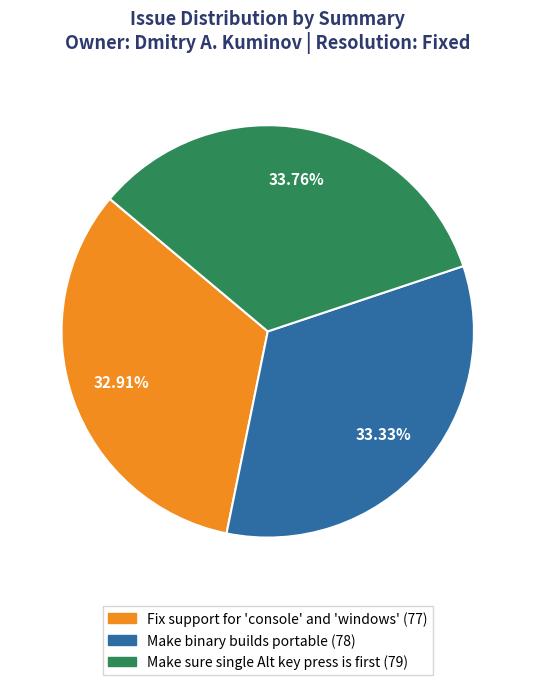

Does any single category account for the majority?

No